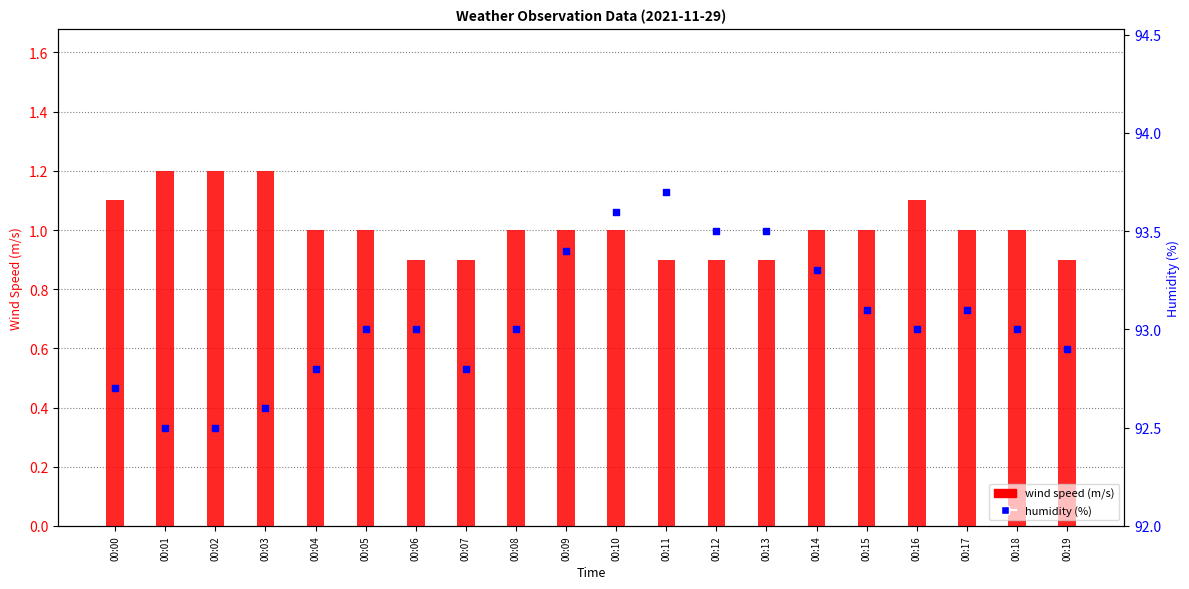

Which series has the largest total across all categories?

humidity (%)